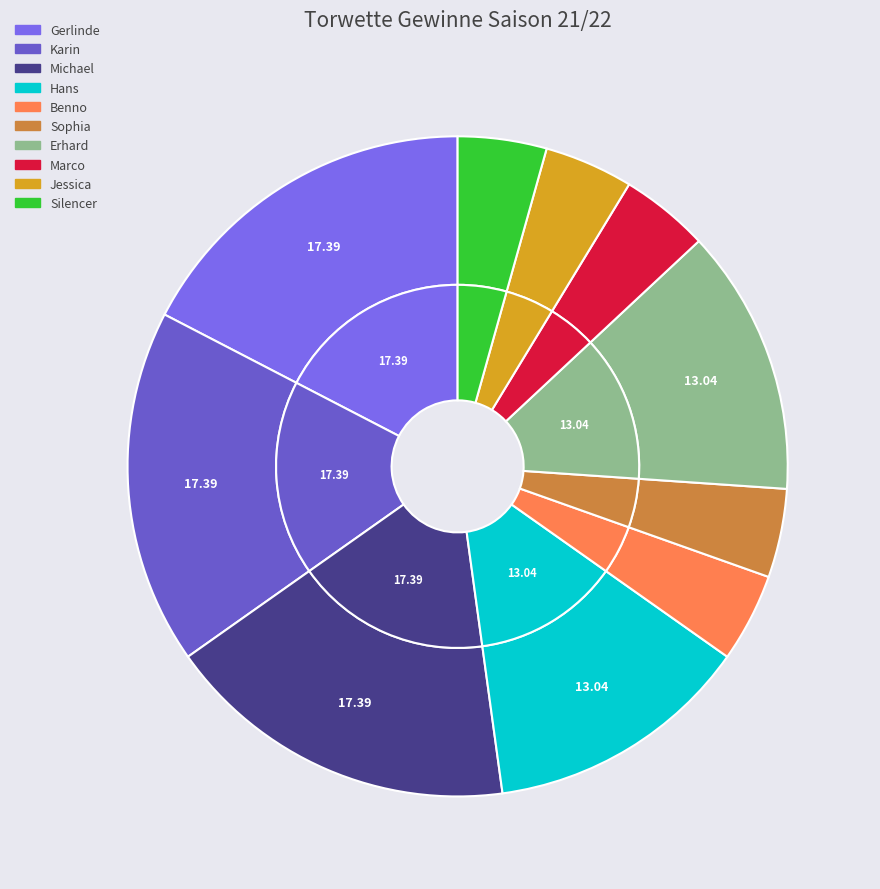

Count the number of slices in the pie.

10